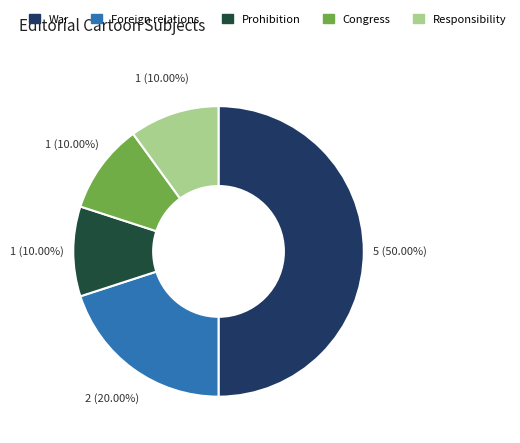

What is the largest slice in the pie chart?

War